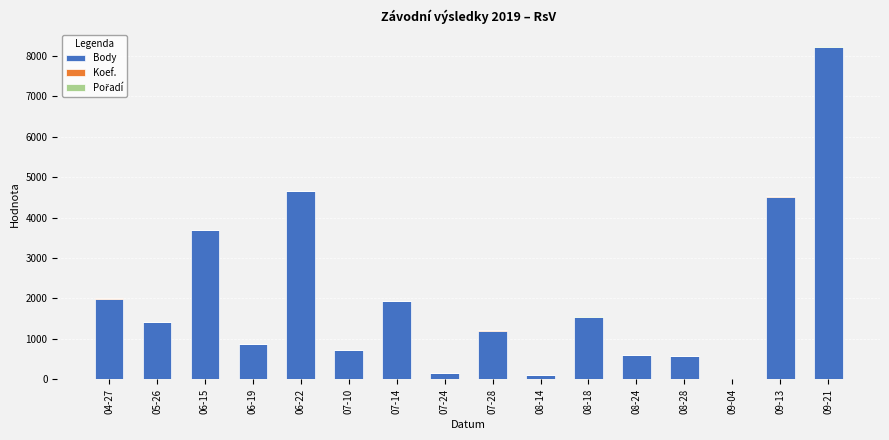

At which category is the sum across all series the highest?

09-21